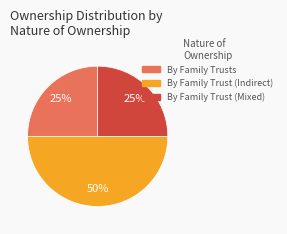

To the nearest percent, what is the average slice percentage?

33%